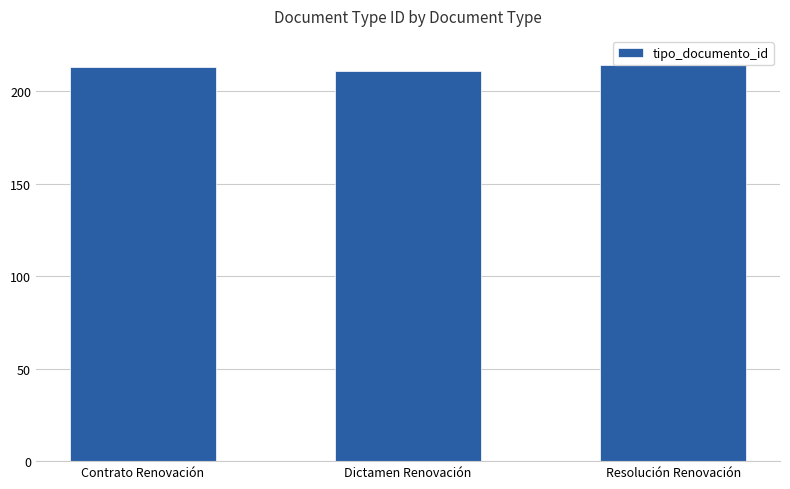

What is the label of the 2nd bar from the left?

Dictamen Renovación